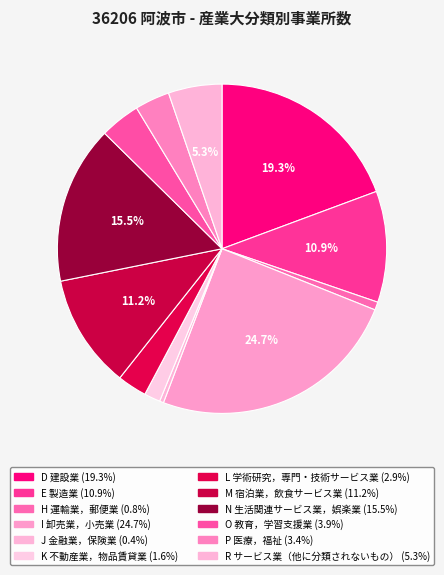

True or false: I 卸売業，小売業 accounts for 34% of the total.

False